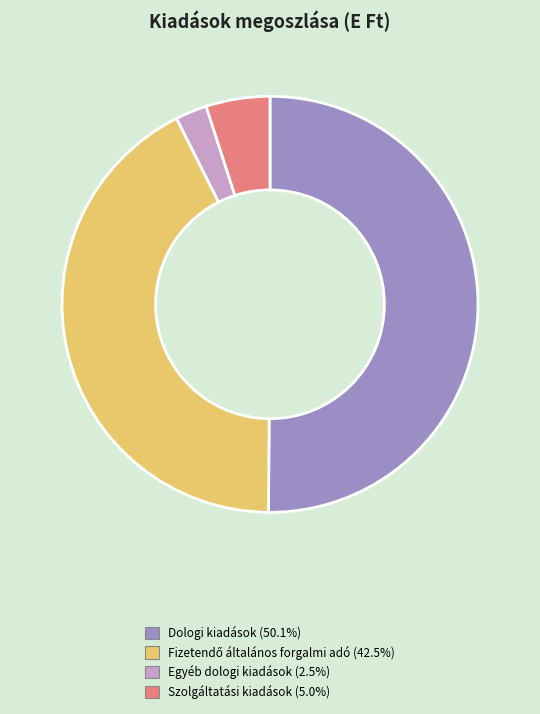

Count the number of slices in the pie.

4